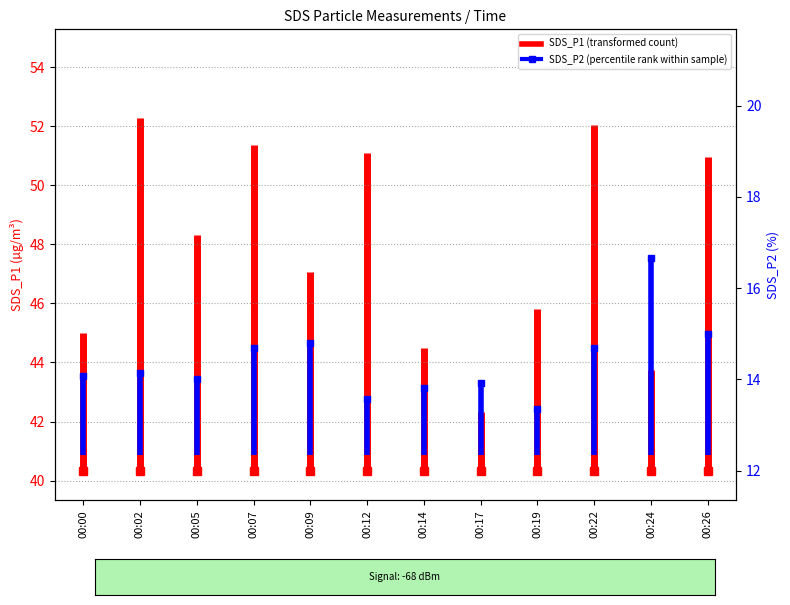

What are all the series names shown in the legend?

SDS_P1, SDS_P2